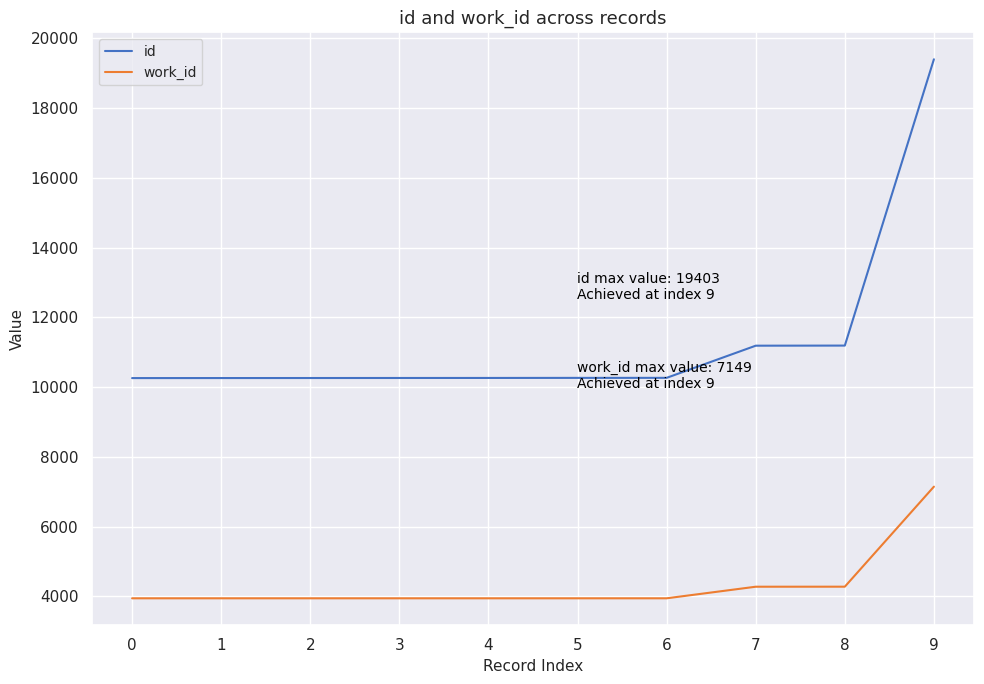

Rank the series by their maximum value, from lowest to highest.

work_id, id